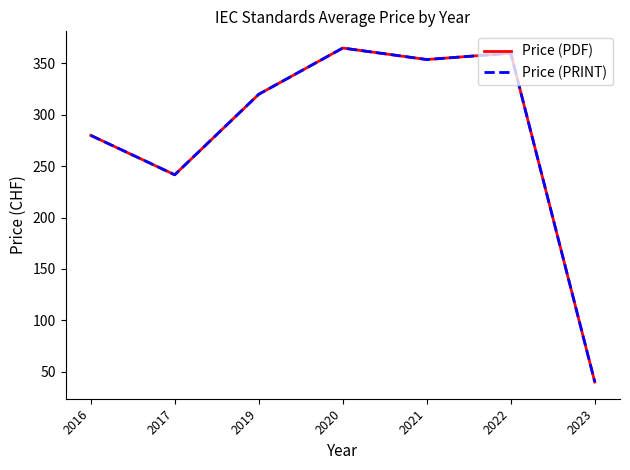

How many interior local peaks does the Price (PDF) series have?

2